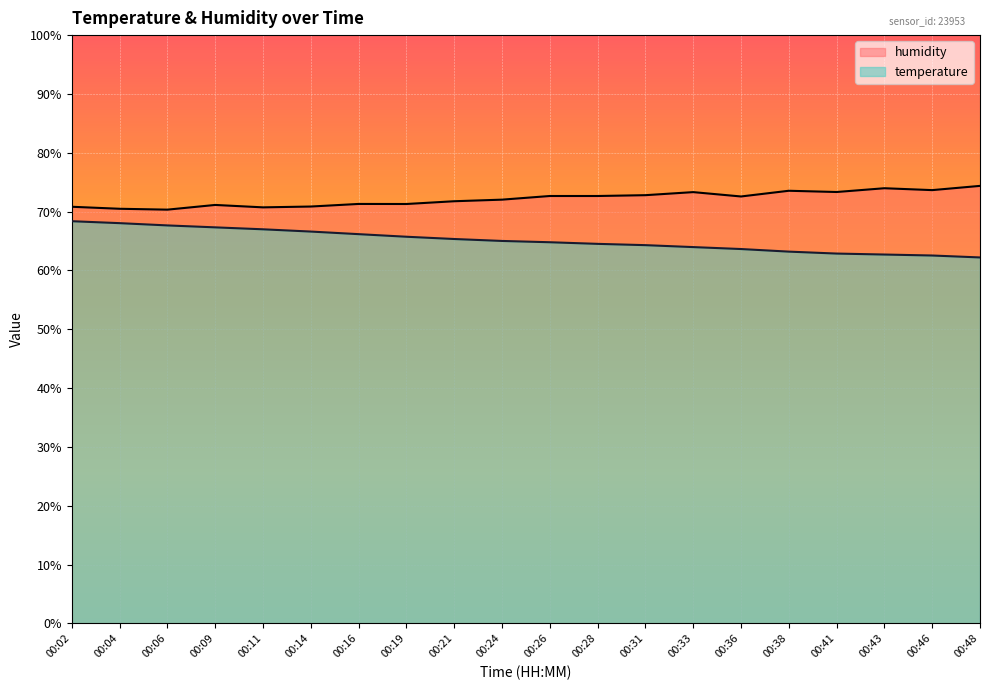

What is the value of the humidity point at the 5th from the left?

70.7